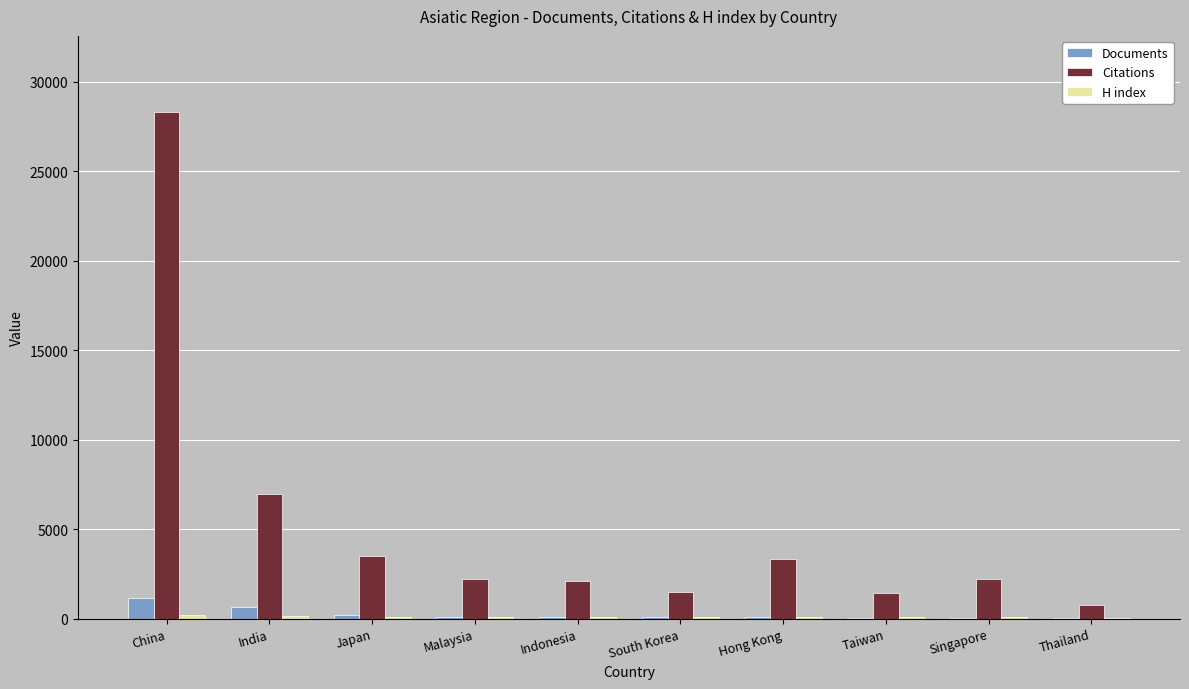

The Citations series shows 2194 at Malaysia. True or false?

True